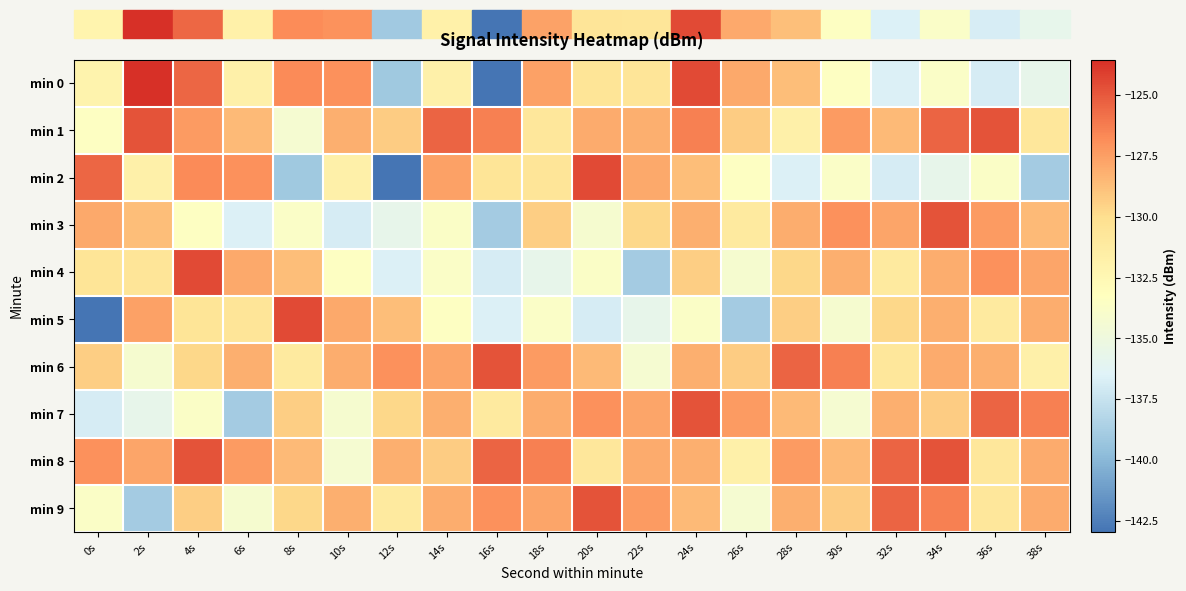

At 22s, list the series in order from smallest to largest.

min 4, min 5, min 6, min 0, min 3, min 1, min 8, min 2, min 7, min 9